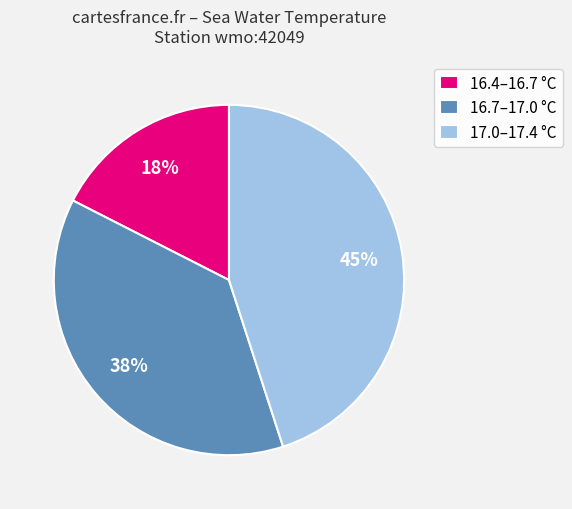

How many segments does this pie chart have?

3